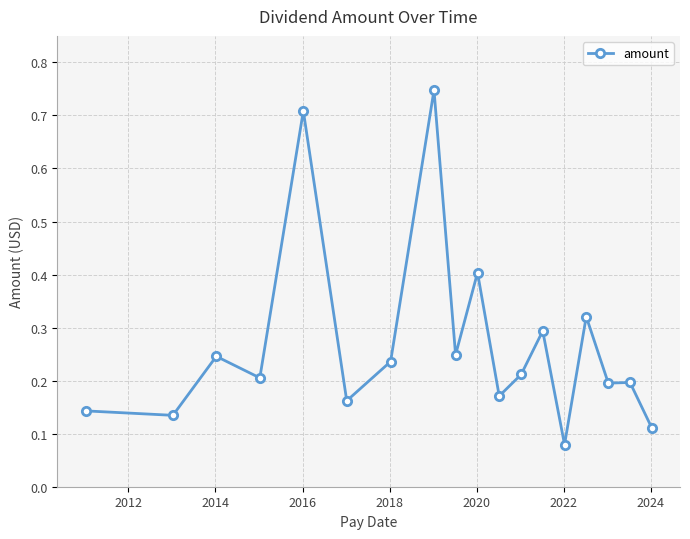

How many lines are shown in the chart?

1